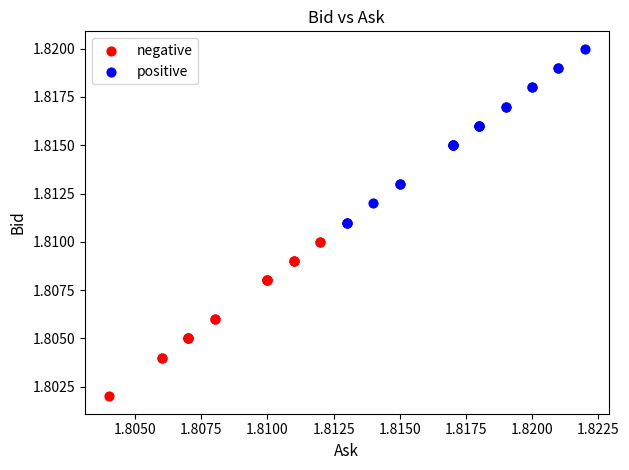

Which series contains the highest Y value?

positive